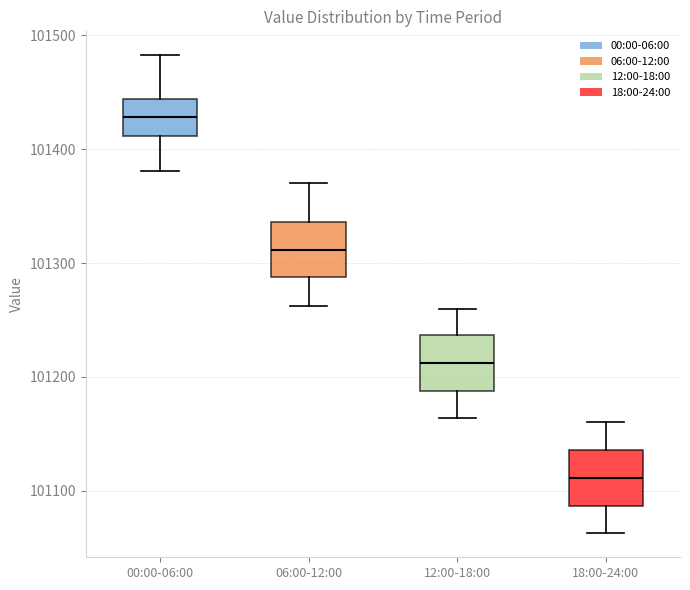

Reading left to right, read every box against the y-axis: the position of its median line, the range the box covers, and the ends of its whiskers. The values are not printed on the chart, so give them approximately, as read against the axis.

00:00-06:00: median 101430, box 101410 to 101440, whiskers 101380 to 101480
06:00-12:00: median 101310, box 101290 to 101340, whiskers 101260 to 101370
12:00-18:00: median 101210, box 101190 to 101240, whiskers 101160 to 101260
18:00-24:00: median 101110, box 101090 to 101140, whiskers 101060 to 101160